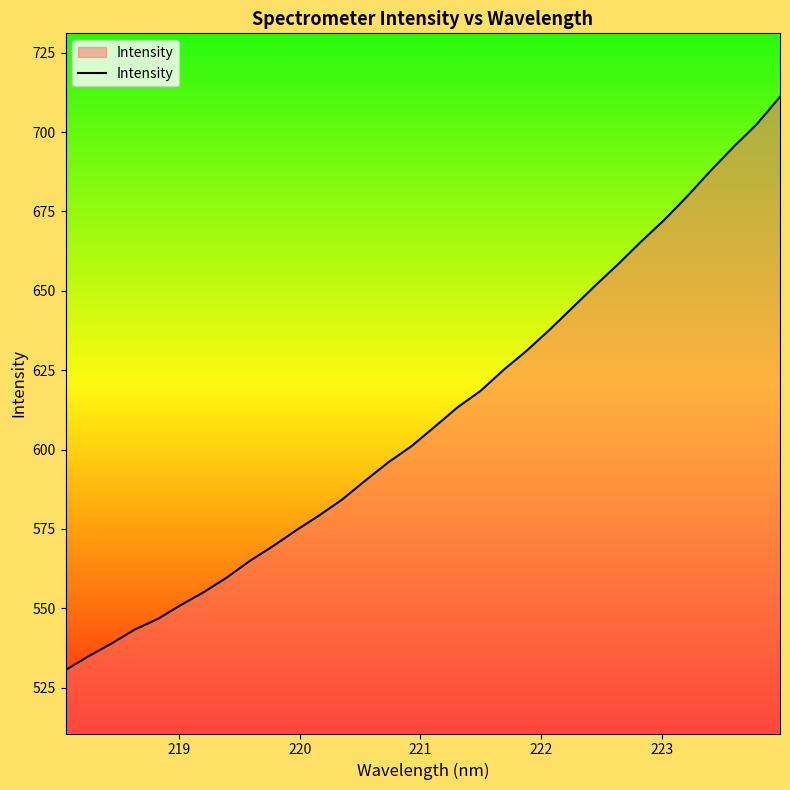

What is the smallest value displayed?

530.5